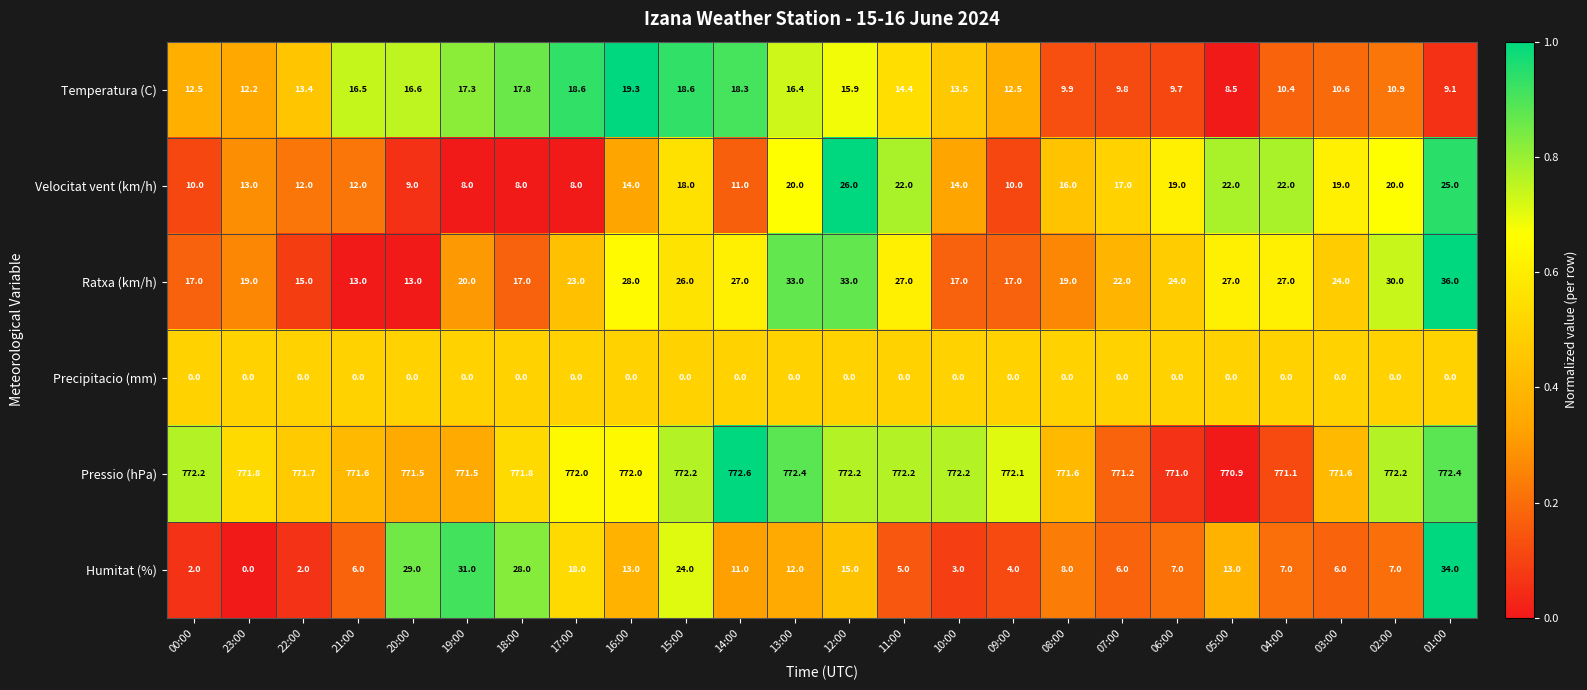

What is the sum of all Humitat (%) values?

291.0